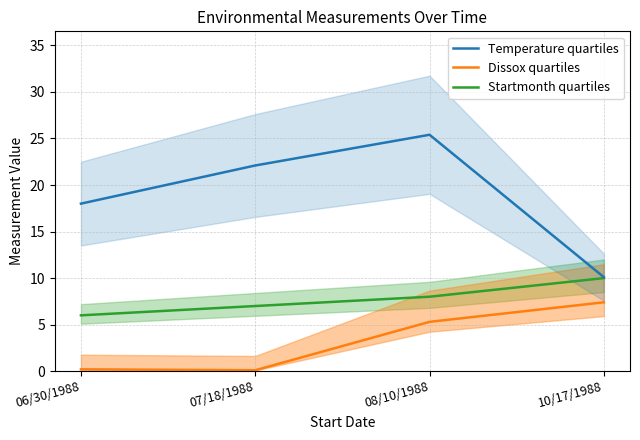

What is the lowest value of the Dissox quartiles series?

0.1